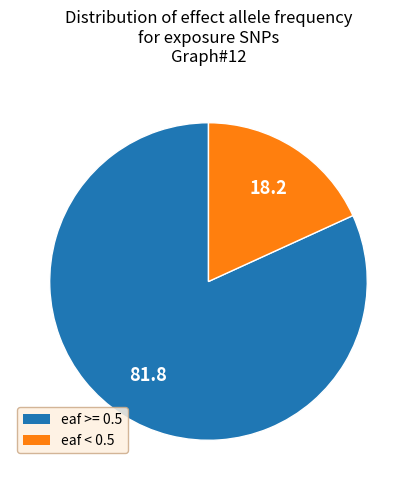

Is there a majority slice in this chart?

Yes